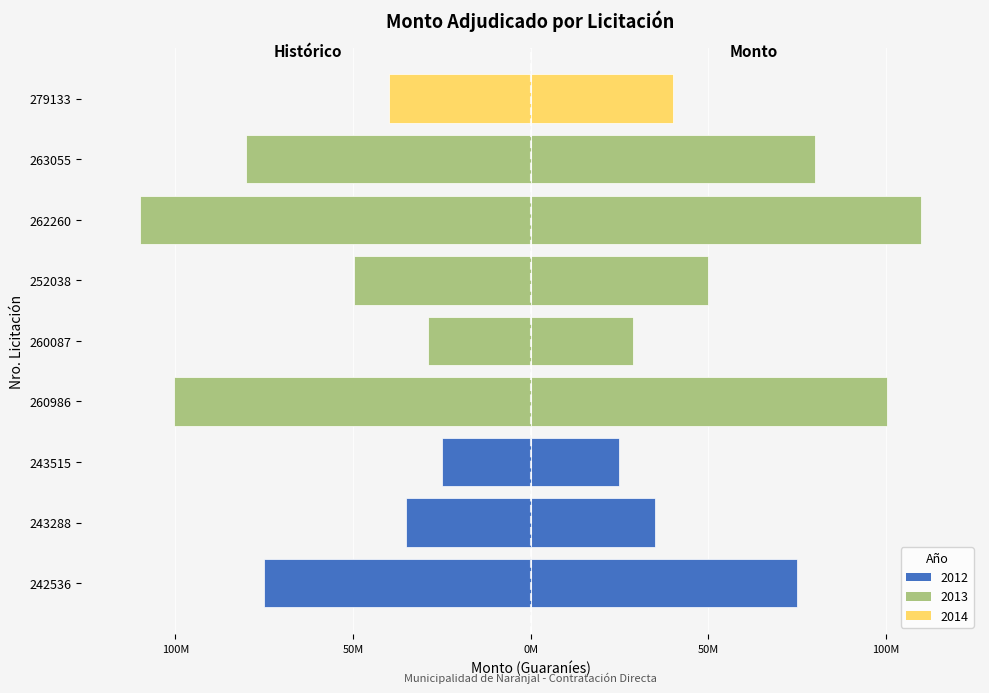

The value at 260087 is -28755500. True or false?

True